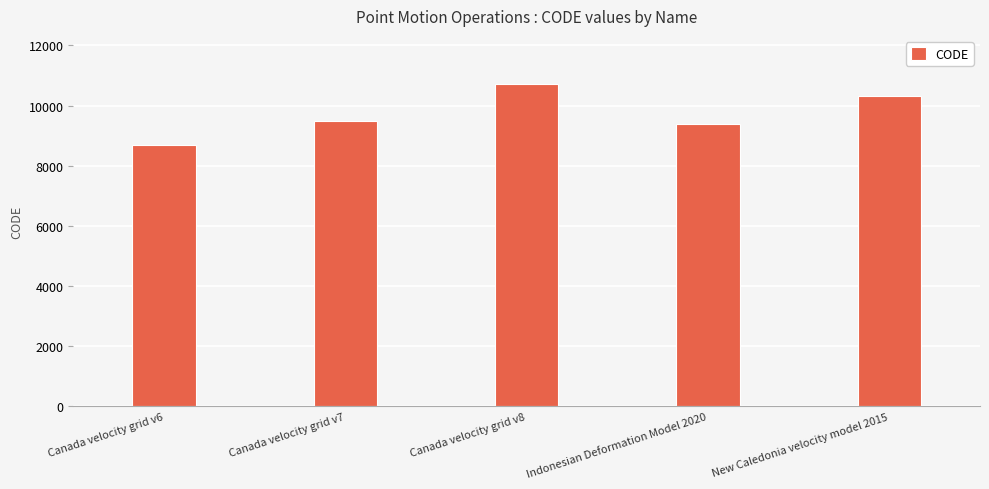

What is the maximum value shown in the chart?

10707